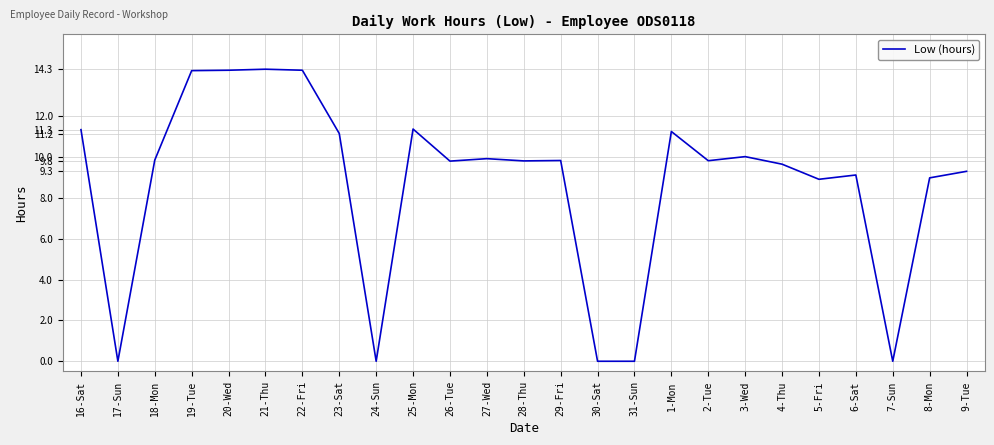

What is the maximum value shown in the chart?

14.3